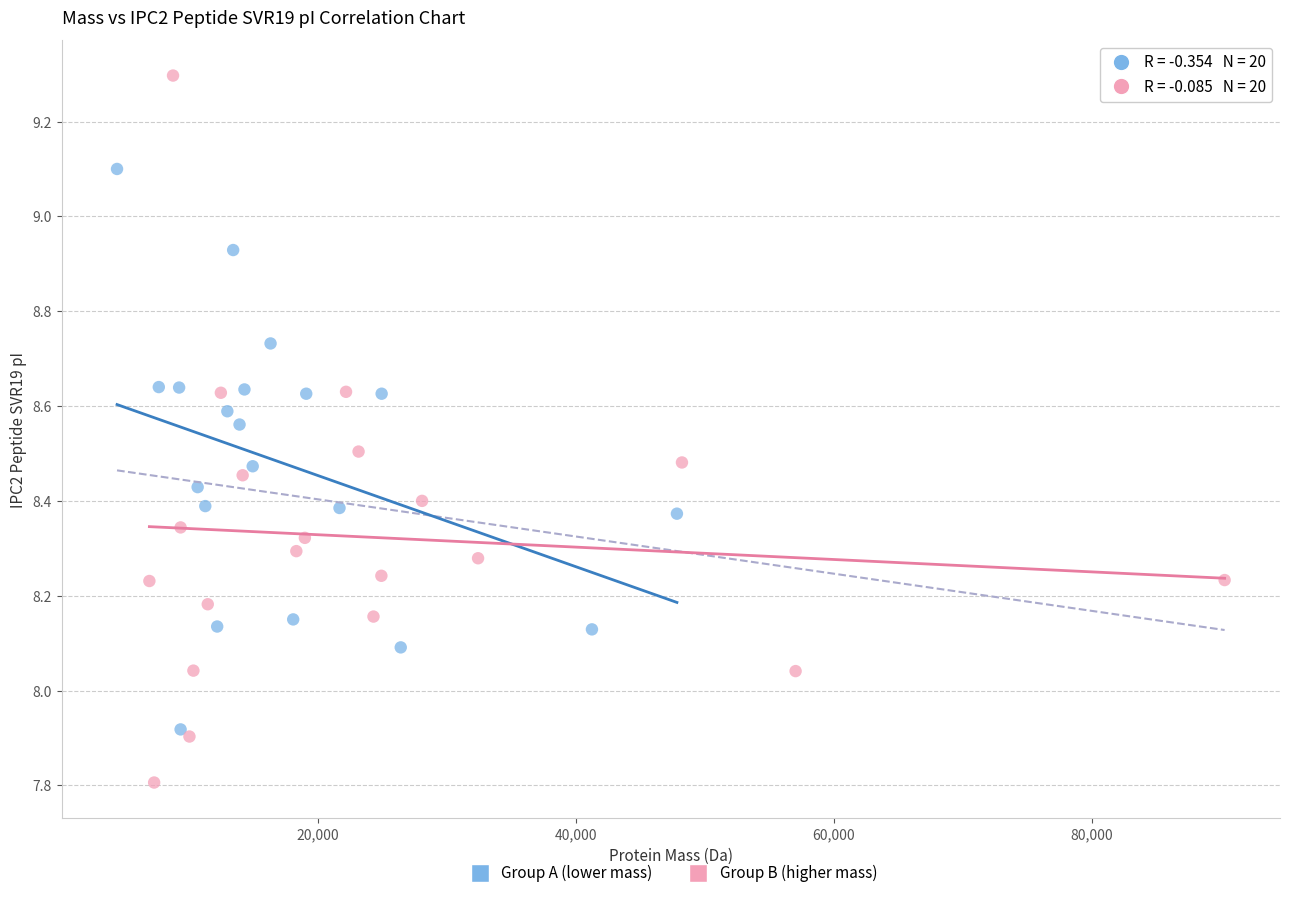

Which series contains the highest Y value?

Group B (higher mass)